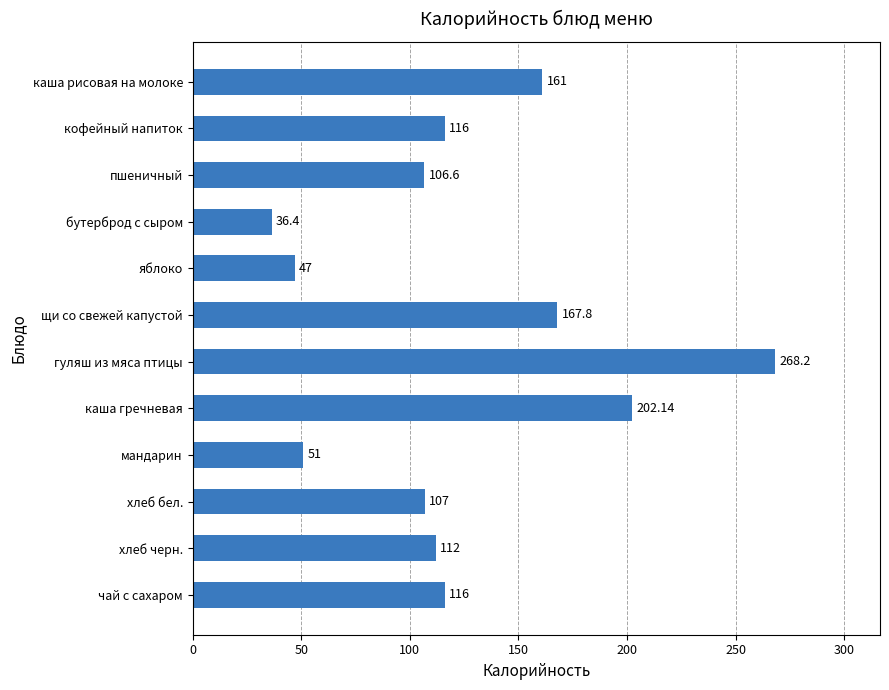

Which label corresponds to the smallest value in the chart?

бутерброд с сыром